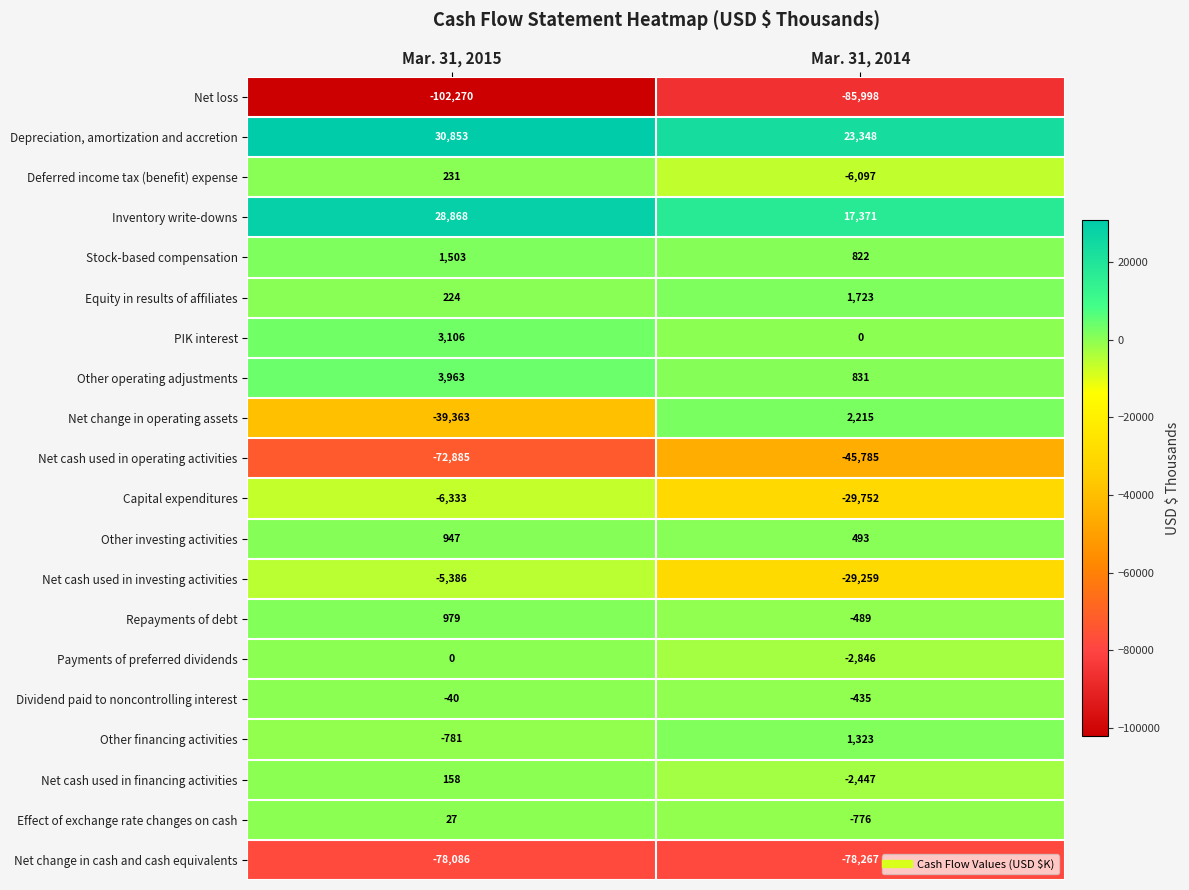

At which category does the chart reach its minimum across all series?

Mar. 31, 2015